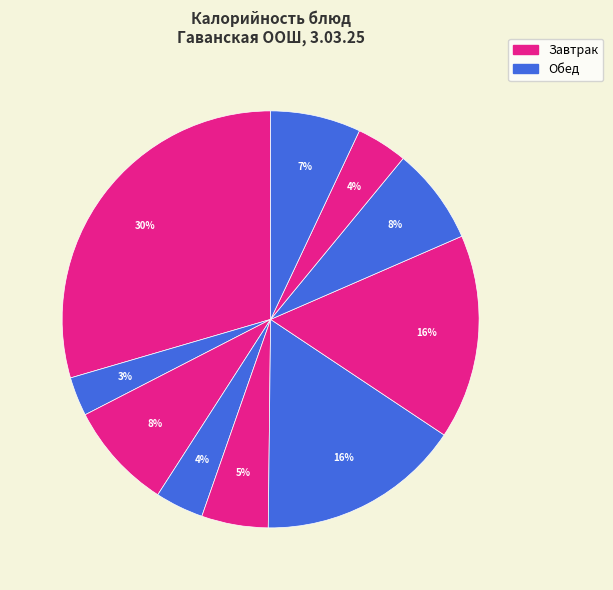

How many segments does this pie chart have?

10